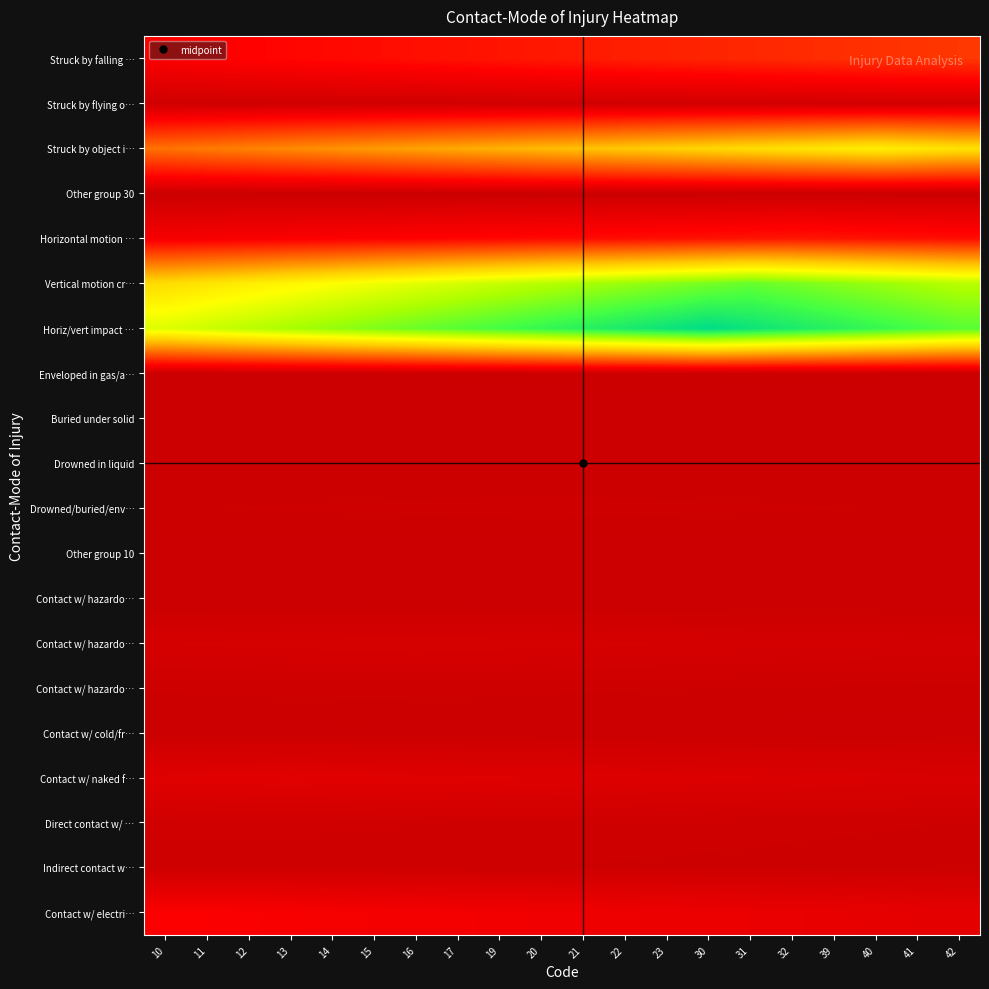

Which label corresponds to the smallest value in the chart?

10